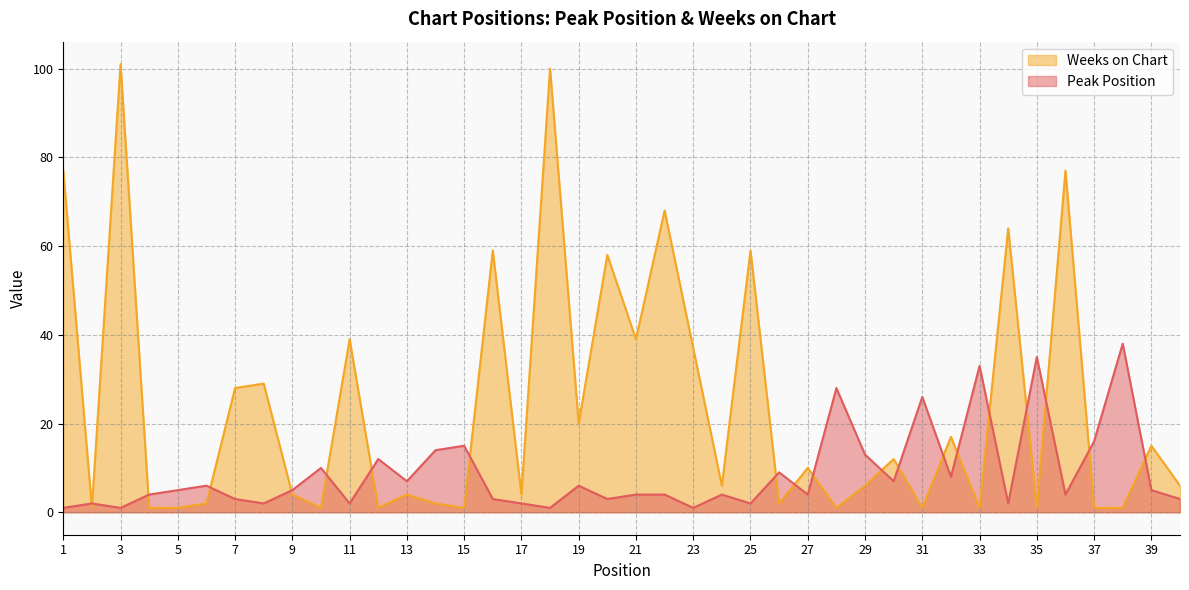

What is the value of the Weeks on Chart point at the 37th from the left?

1